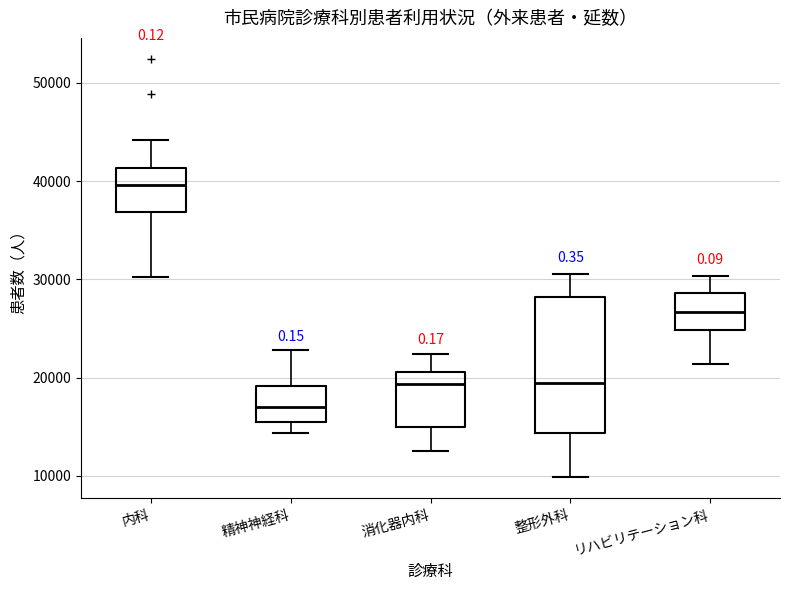

Comparing the boxes themselves (not the whiskers), which one is the tallest?

整形外科